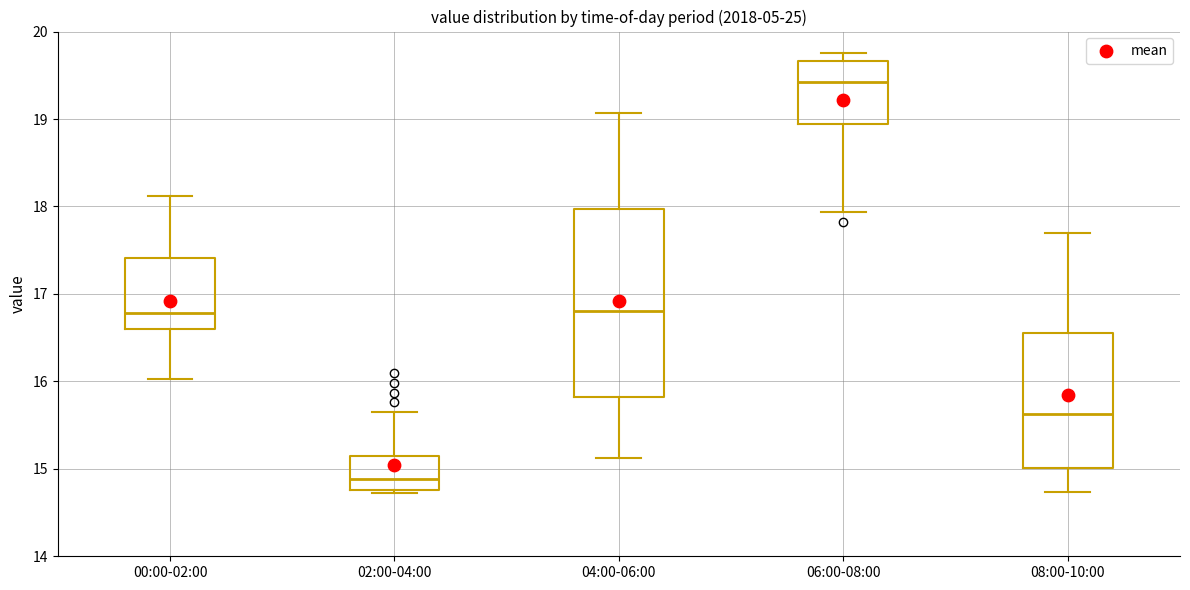

Reading left to right, read every box against the y-axis: the position of its median line, the range the box covers, and the ends of its whiskers. The values are not printed on the chart, so give them approximately, as read against the axis.

00:00-02:00: median 16.8, box 16.6 to 17.4, whiskers 16.0 to 18.1
02:00-04:00: median 14.9, box 14.8 to 15.1, whiskers 14.7 to 15.7
04:00-06:00: median 16.8, box 15.8 to 18.0, whiskers 15.1 to 19.1
06:00-08:00: median 19.4, box 18.9 to 19.7, whiskers 17.9 to 19.8
08:00-10:00: median 15.6, box 15.0 to 16.6, whiskers 14.7 to 17.7